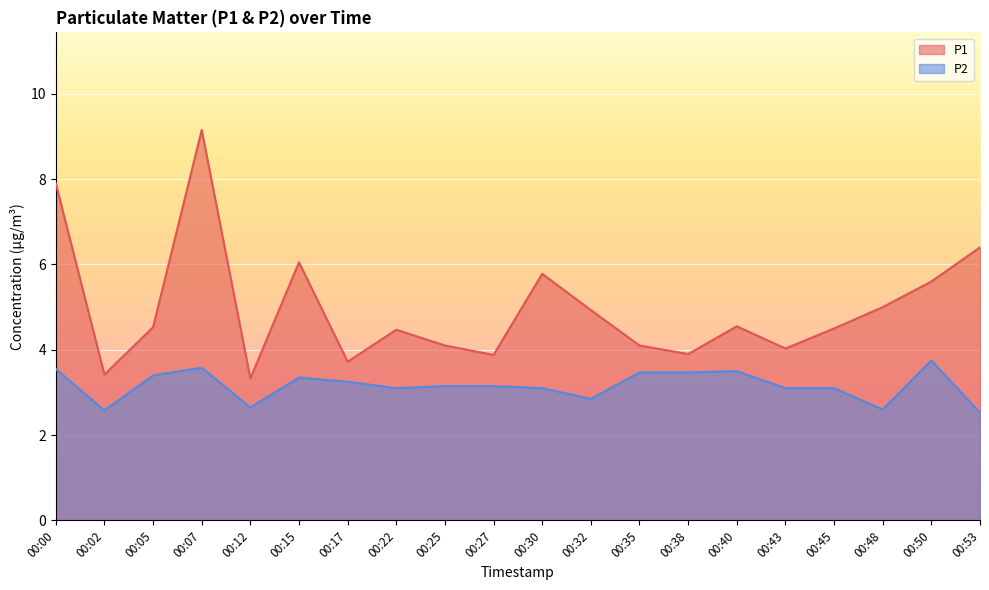

Reading left to right, what are all the values shown in this chart?

P1: 7.9	3.4	4.5	9.2	3.3	6.0	3.7	4.5	4.1	3.9	5.8	4.9	4.1	3.9	4.5	4.0	4.5	5.0	5.6	6.4
P2: 3.5	2.6	3.4	3.6	2.6	3.4	3.2	3.1	3.1	3.1	3.1	2.9	3.5	3.5	3.5	3.1	3.1	2.6	3.8	2.5